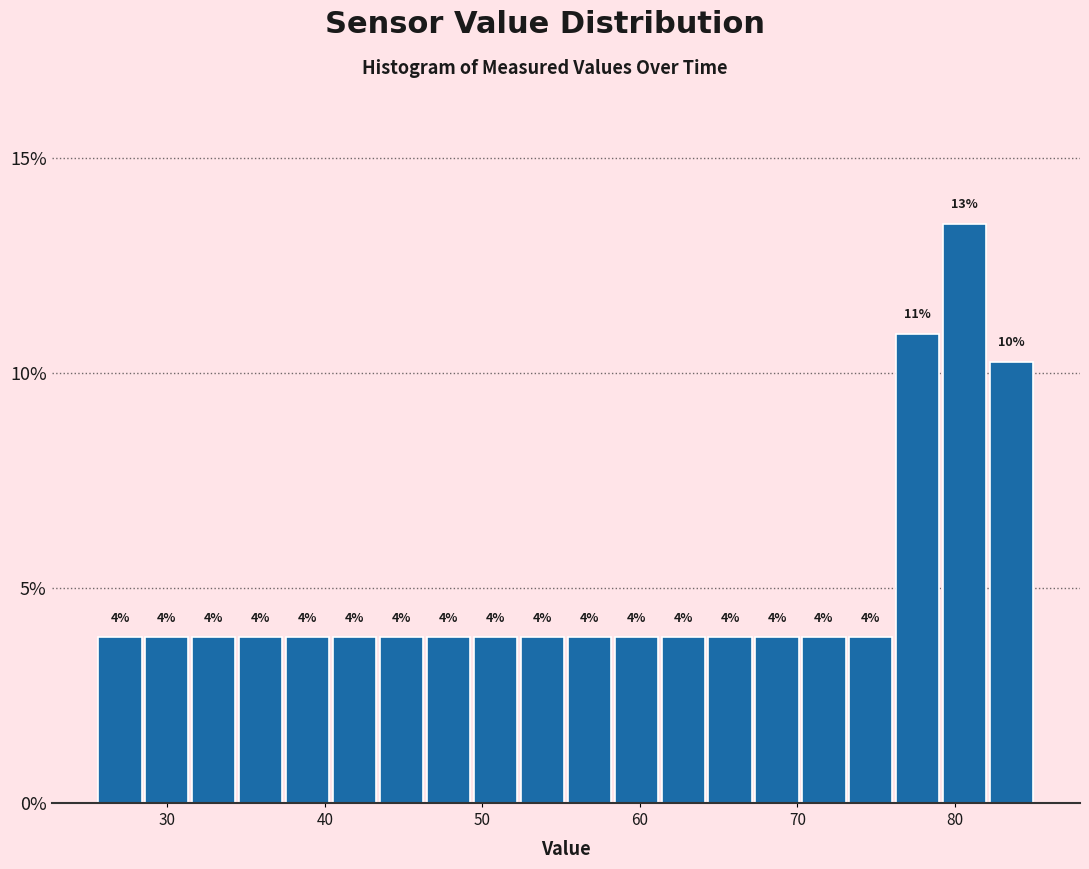

Read against the x-axis, roughly where is the centre of the tallest bar?

81